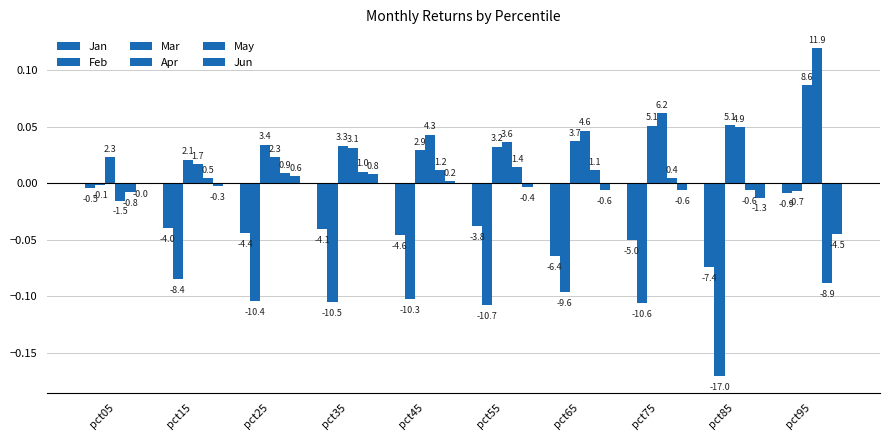

Which series has the widest spread of values?

Feb